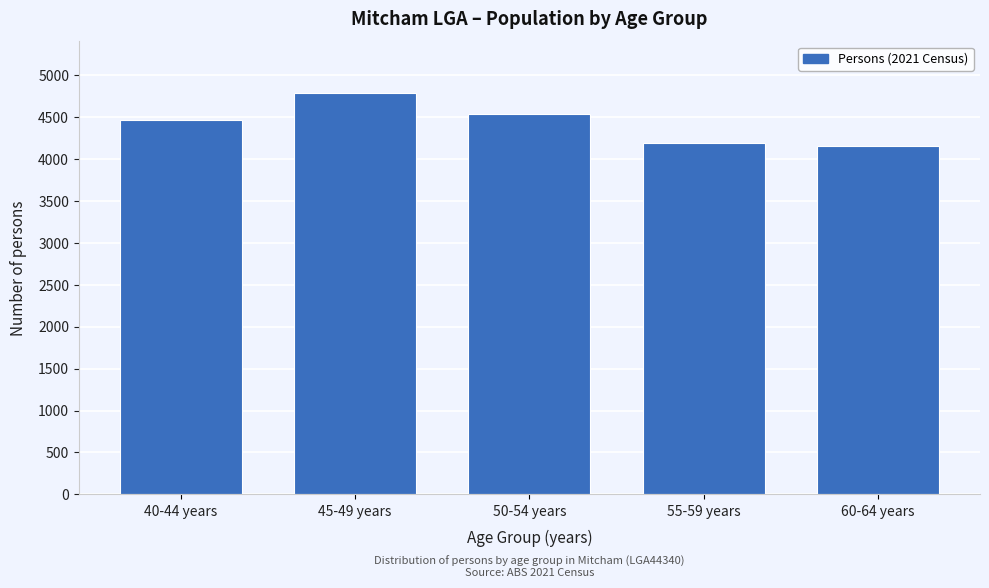

Reading left to right, transcribe all the data shown in this chart.

40-44 years=4464	45-49 years=4783	50-54 years=4530	55-59 years=4184	60-64 years=4154